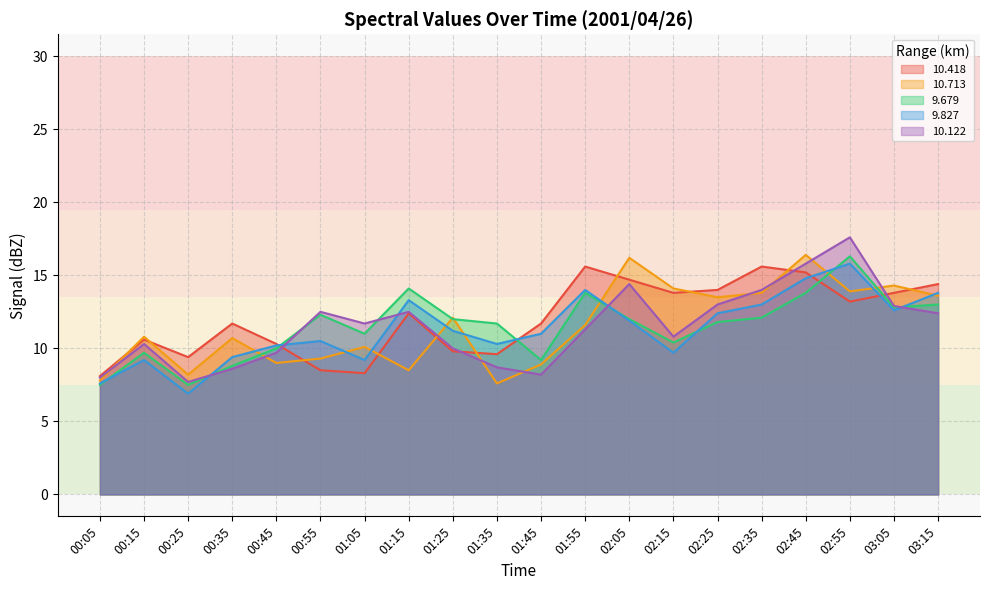

Reading left to right, list all the values displayed in this chart.

 10.418: 00:05=8.1	00:15=10.6	00:25=9.4	00:35=11.7	00:45=10.3	00:55=8.5	01:05=8.3	01:15=12.4	01:25=9.8	01:35=9.6	01:45=11.7	01:55=15.6	02:05=14.7	02:15=13.8	02:25=14.0	02:35=15.6	02:45=15.2	02:55=13.2	03:05=13.8	03:15=14.4
 10.713: 00:05=7.8	00:15=10.8	00:25=8.2	00:35=10.7	00:45=9.0	00:55=9.3	01:05=10.1	01:15=8.5	01:25=12.1	01:35=7.6	01:45=8.9	01:55=11.6	02:05=16.2	02:15=14.1	02:25=13.5	02:35=13.8	02:45=16.4	02:55=13.9	03:05=14.3	03:15=13.6
  9.679: 00:05=7.5	00:15=9.7	00:25=7.5	00:35=8.8	00:45=10.0	00:55=12.3	01:05=11.0	01:15=14.1	01:25=12.0	01:35=11.7	01:45=9.2	01:55=13.8	02:05=12.0	02:15=10.4	02:25=11.8	02:35=12.1	02:45=13.8	02:55=16.3	03:05=12.8	03:15=13.0
  9.827: 00:05=7.6	00:15=9.2	00:25=6.9	00:35=9.4	00:45=10.2	00:55=10.5	01:05=9.2	01:15=13.3	01:25=11.2	01:35=10.3	01:45=11.0	01:55=14.0	02:05=11.9	02:15=9.7	02:25=12.4	02:35=13.0	02:45=14.8	02:55=15.8	03:05=12.6	03:15=13.8
 10.122: 00:05=8.0	00:15=10.3	00:25=7.7	00:35=8.6	00:45=9.7	00:55=12.5	01:05=11.7	01:15=12.5	01:25=10.0	01:35=8.7	01:45=8.2	01:55=11.3	02:05=14.4	02:15=10.8	02:25=13.0	02:35=14.0	02:45=15.8	02:55=17.6	03:05=12.9	03:15=12.4